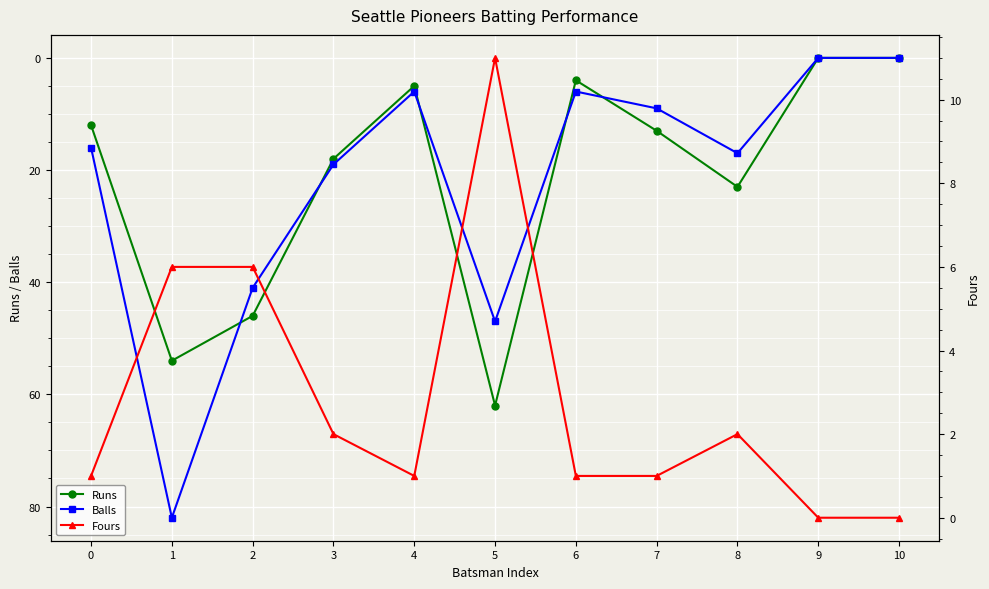

How many lines are shown in the chart?

3